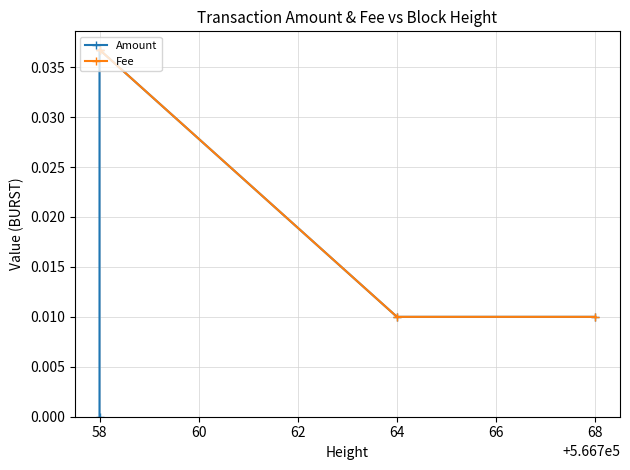

Rank the series by their maximum value, from lowest to highest.

Amount, Fee